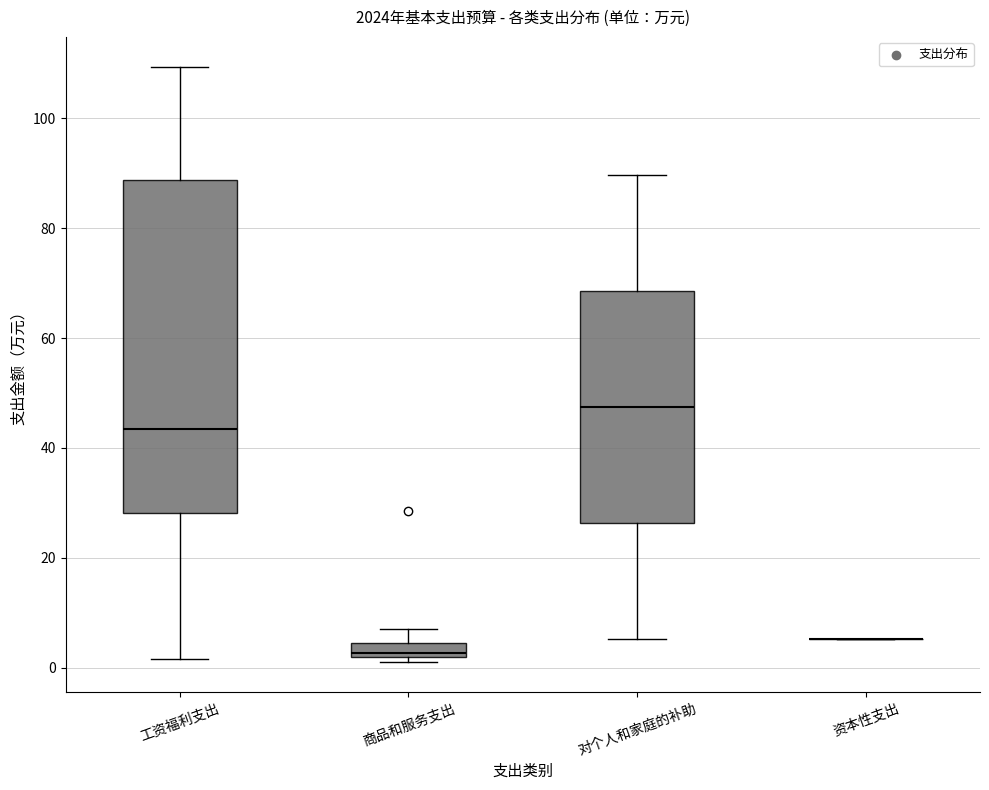

Comparing the boxes themselves (not the whiskers), which one is the tallest?

工资福利支出